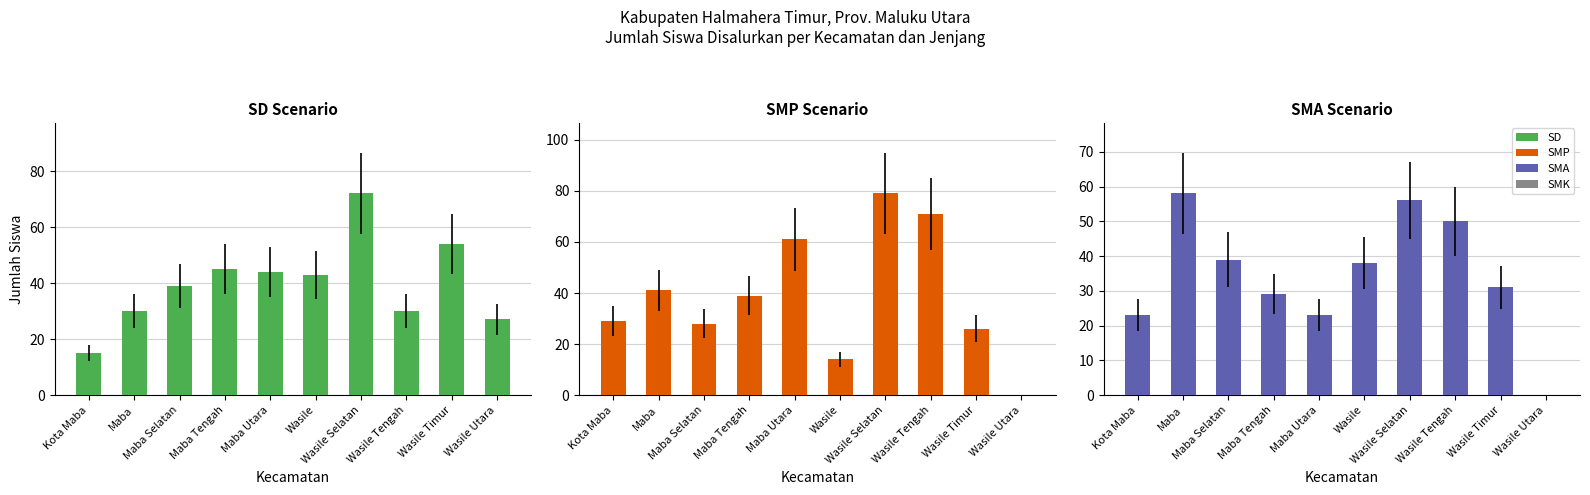

What is the total value across all series at Maba Selatan?

106